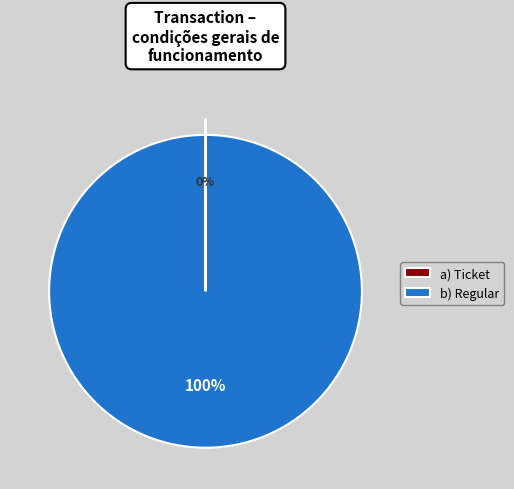

To the nearest percent, what portion does b) Regular represent?

100%